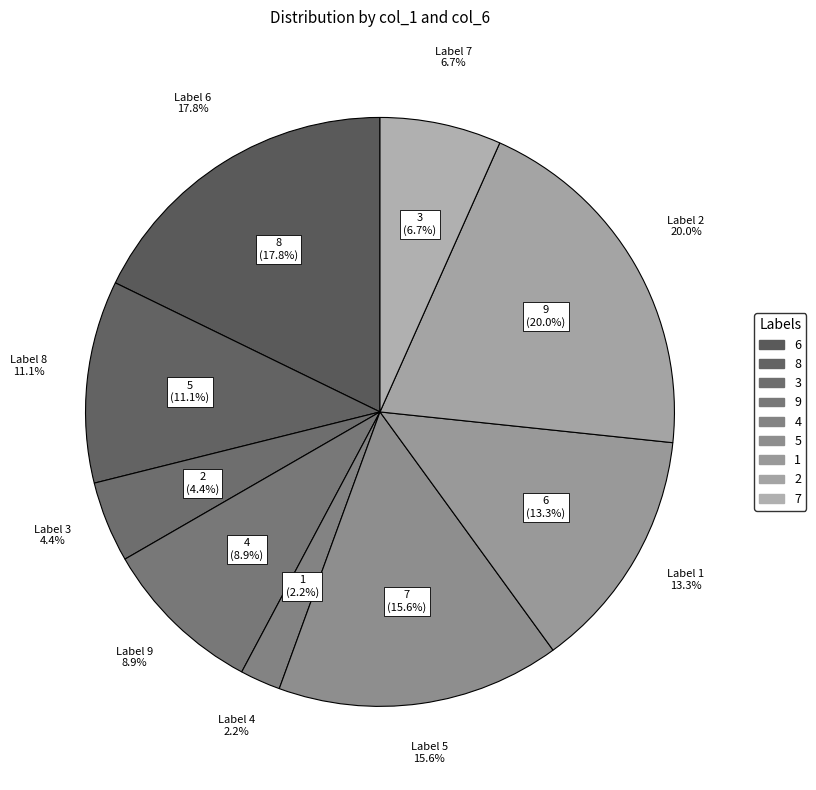

The 7 slice represents 8% of the pie. True or false?

False